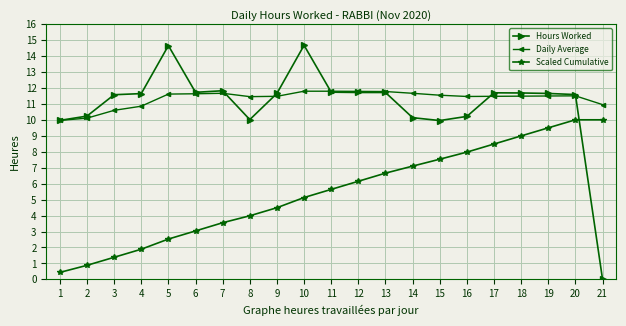

At how many categories does at least one series exceed 13?

2